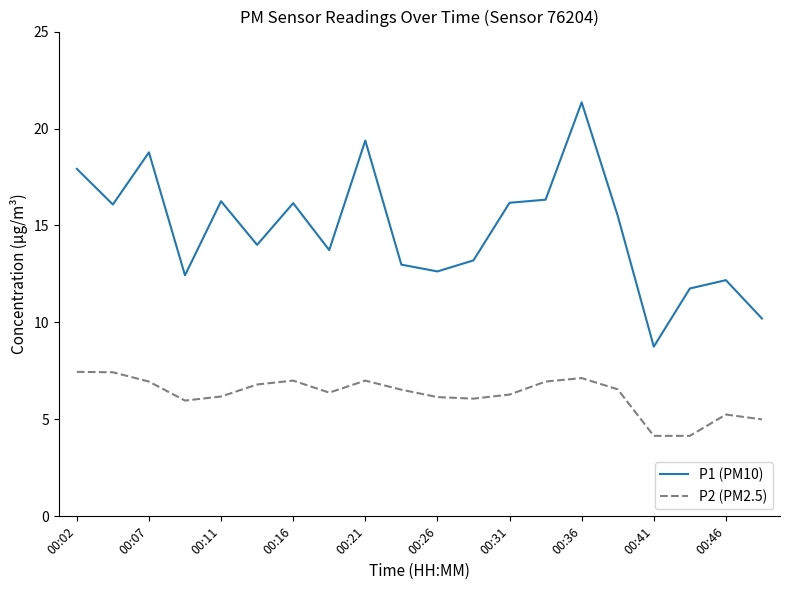

How many lines are shown in the chart?

2